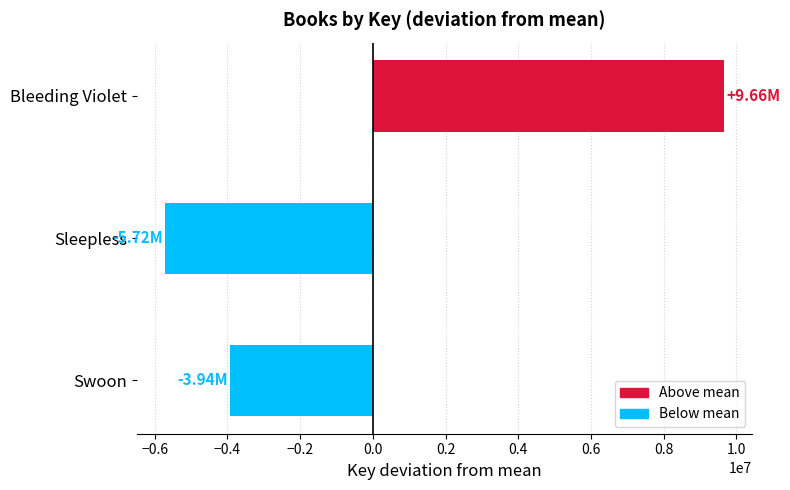

Which label corresponds to the largest value in the chart?

Bleeding Violet